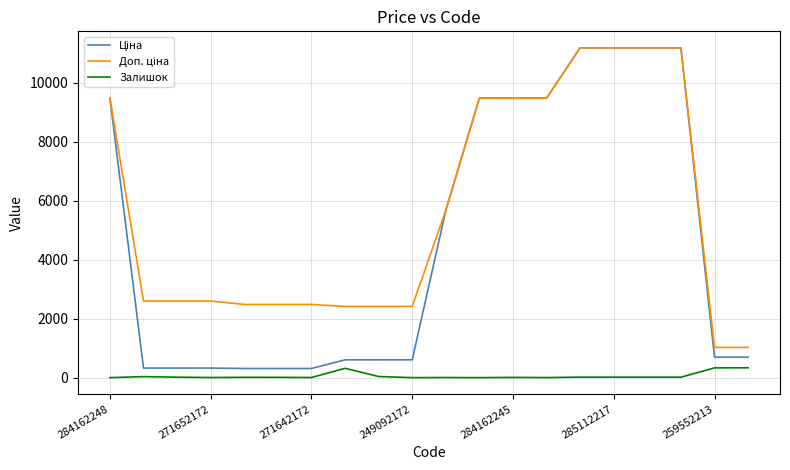

What is the highest value of the Залишок series?

334.0